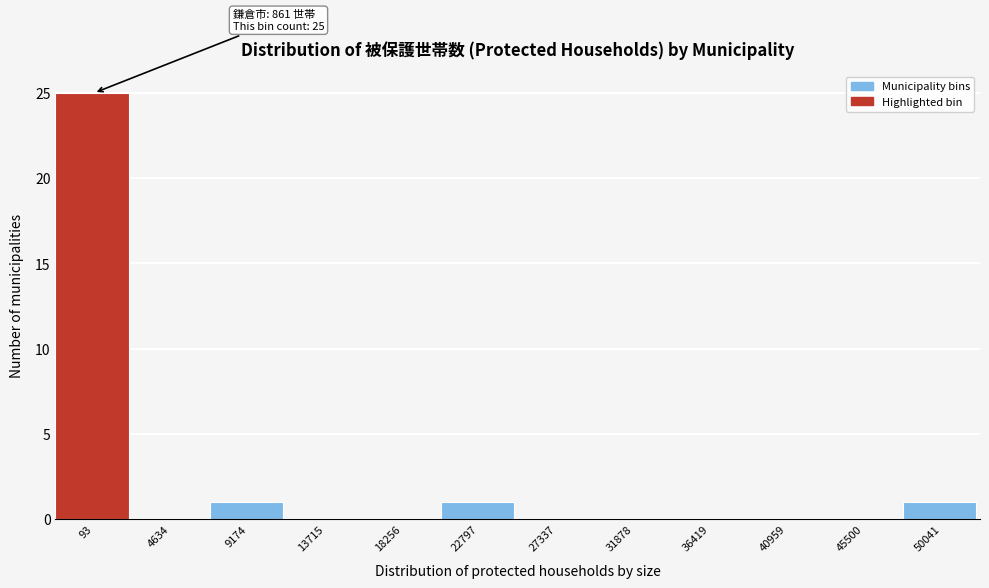

Reading left to right, list all the values displayed in this chart.

93=25	4634=0	9174=1	13715=0	18256=0	22797=1	27337=0	31878=0	36419=0	40959=0	45500=0	50041=1